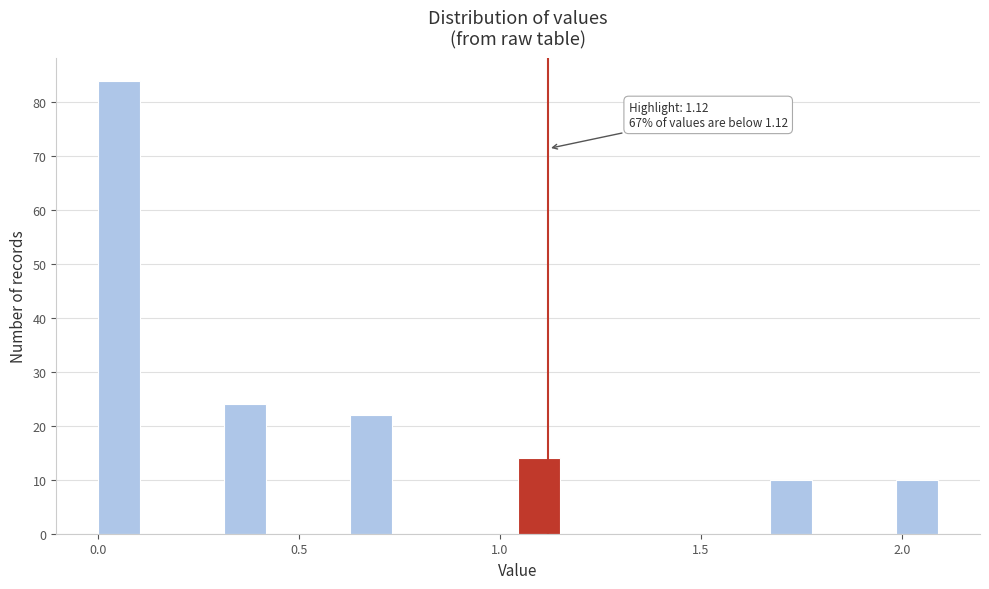

Read against the x-axis, roughly where is the centre of the tallest bar?

0.05